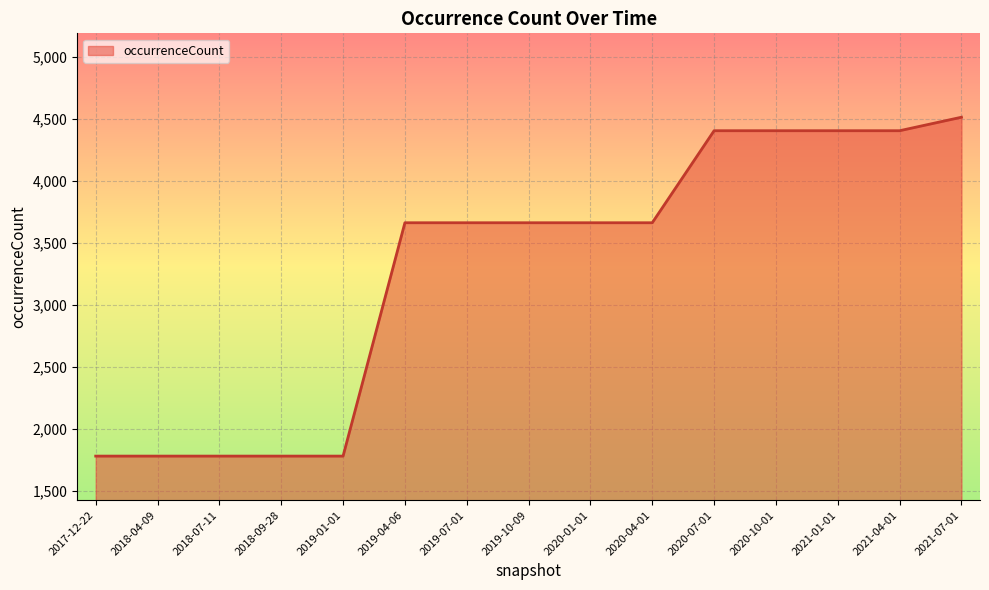

Is it true that the value at 2021-07-01 is 7795?

False